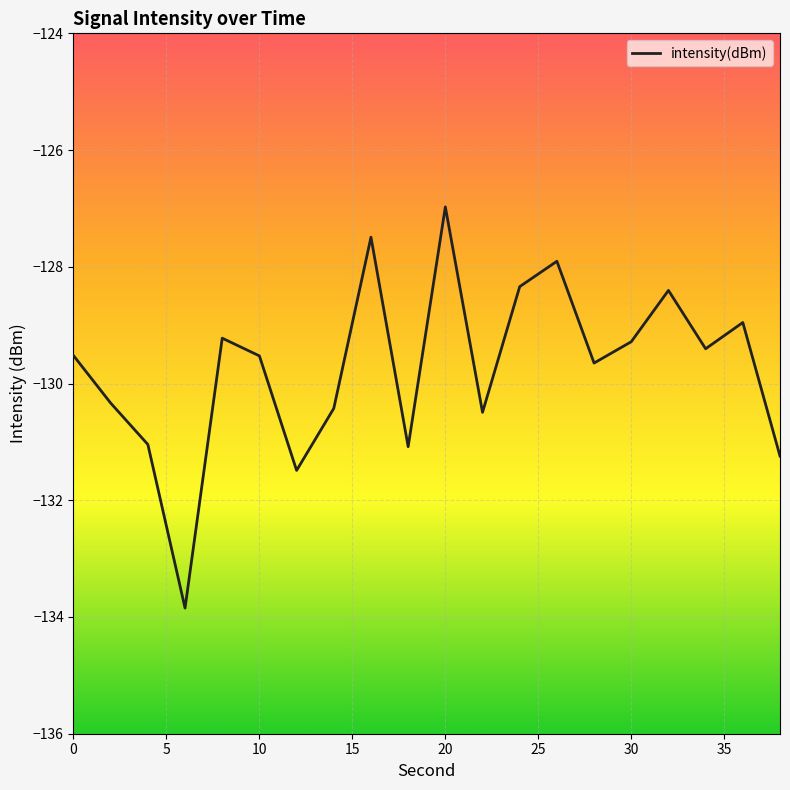

What is the smallest value displayed?

-133.8